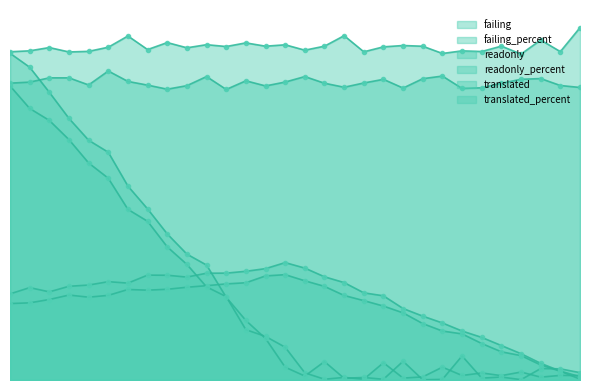

How many readonly values are between 0 and 89?

3